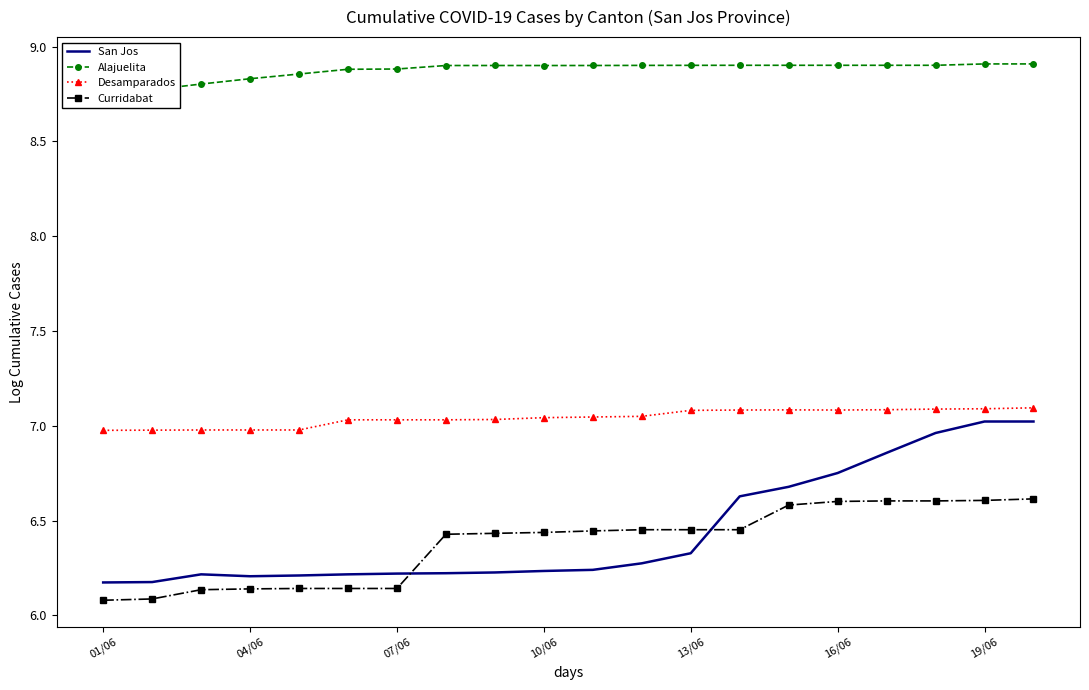

What is the difference between the maximum and minimum values in the Curridabat series?

0.5